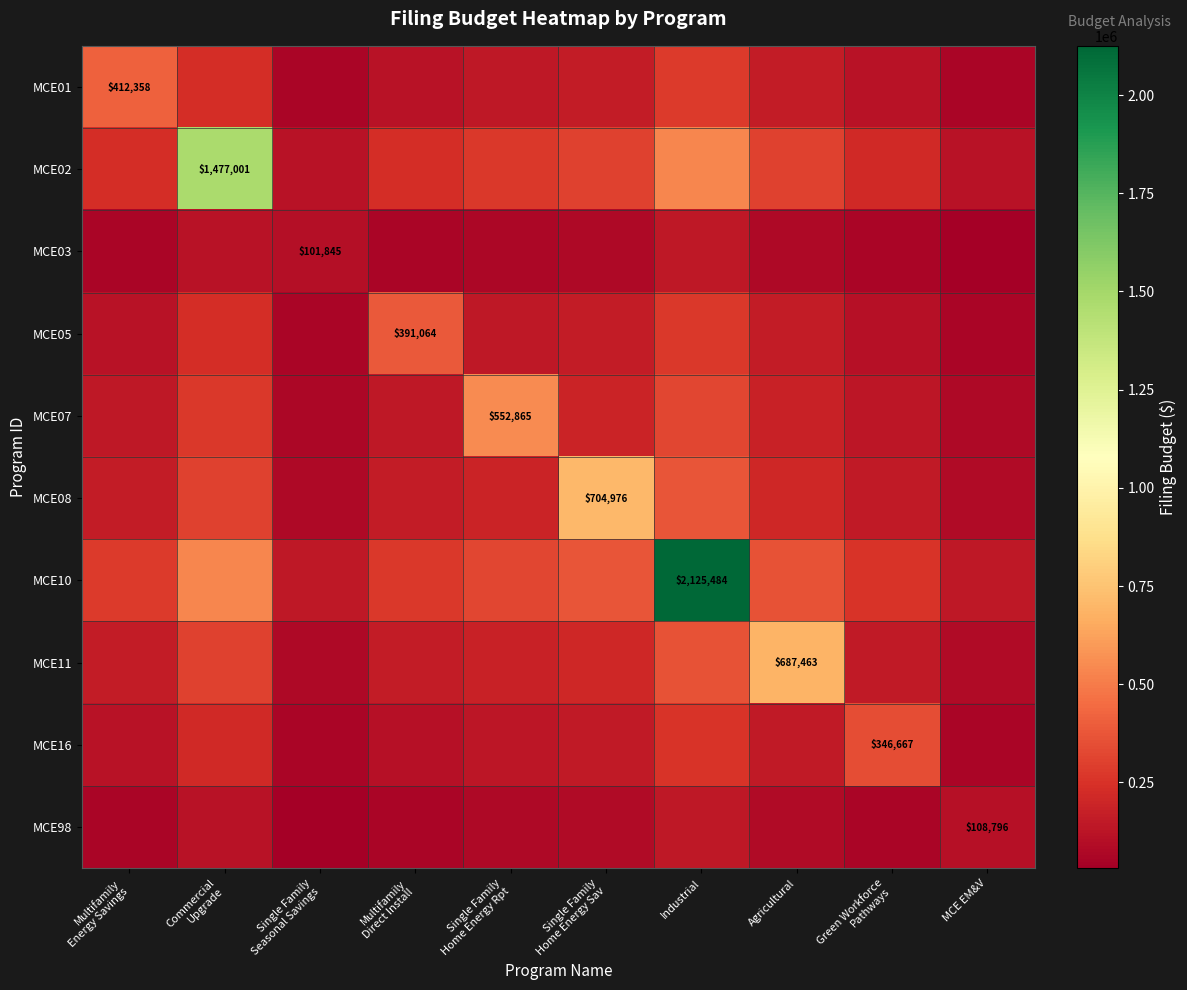

List the series in order of their peak value, highest first.

MCE10, MCE02, MCE08, MCE11, MCE07, MCE01, MCE05, MCE16, MCE98, MCE03